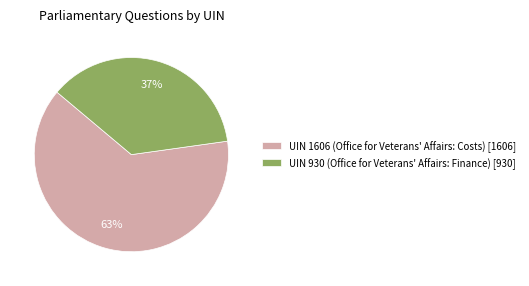

What is the ratio of the value at UIN 1606 (Office for Veterans' Affairs: Costs) [1606] to the value at UIN 930 (Office for Veterans' Affairs: Finance) [930]?

1.7